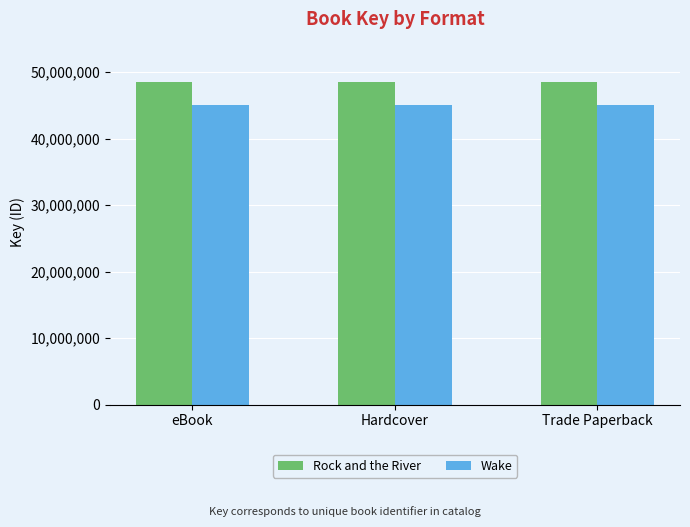

What is the greatest value displayed?

48551525